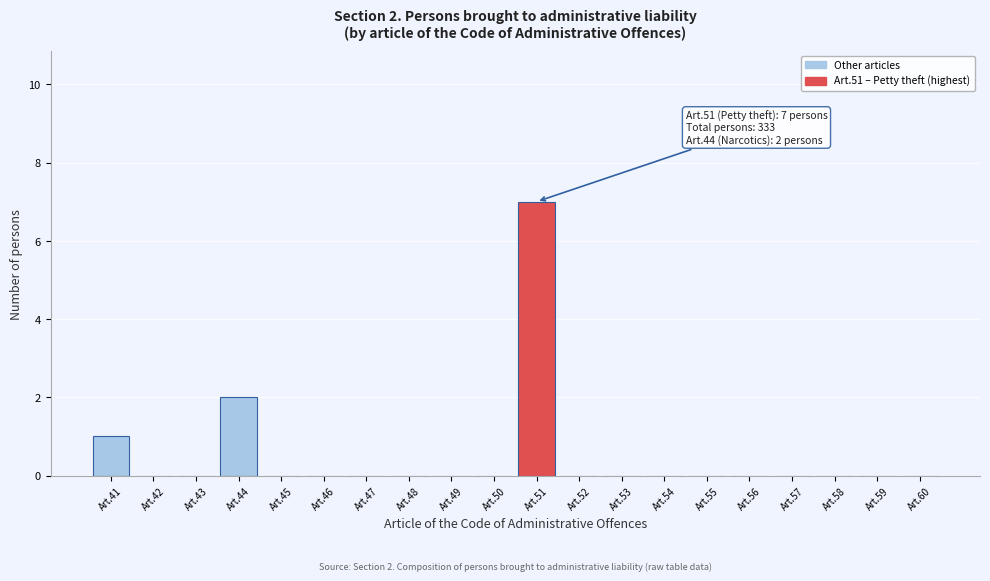

Reading right to left, what are all the values shown in this chart?

Art.60=0	Art.59=0	Art.58=0	Art.57=0	Art.56=0	Art.55=0	Art.54=0	Art.53=0	Art.52=0	Art.51=7	Art.50=0	Art.49=0	Art.48=0	Art.47=0	Art.46=0	Art.45=0	Art.44=2	Art.43=0	Art.42=0	Art.41=1